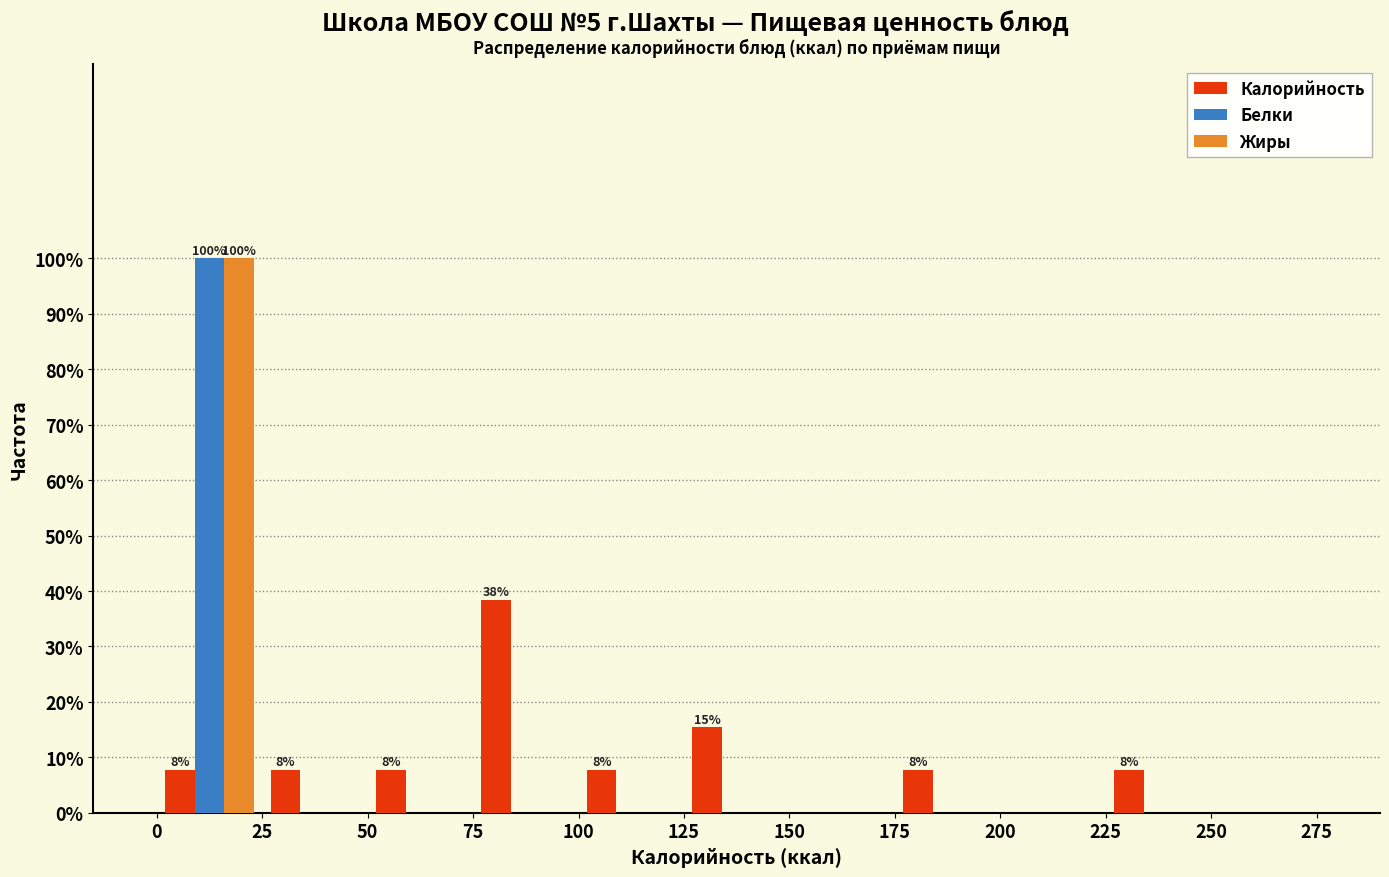

In the Белки series, which range on the x-axis has the tallest bar?

0 to 25